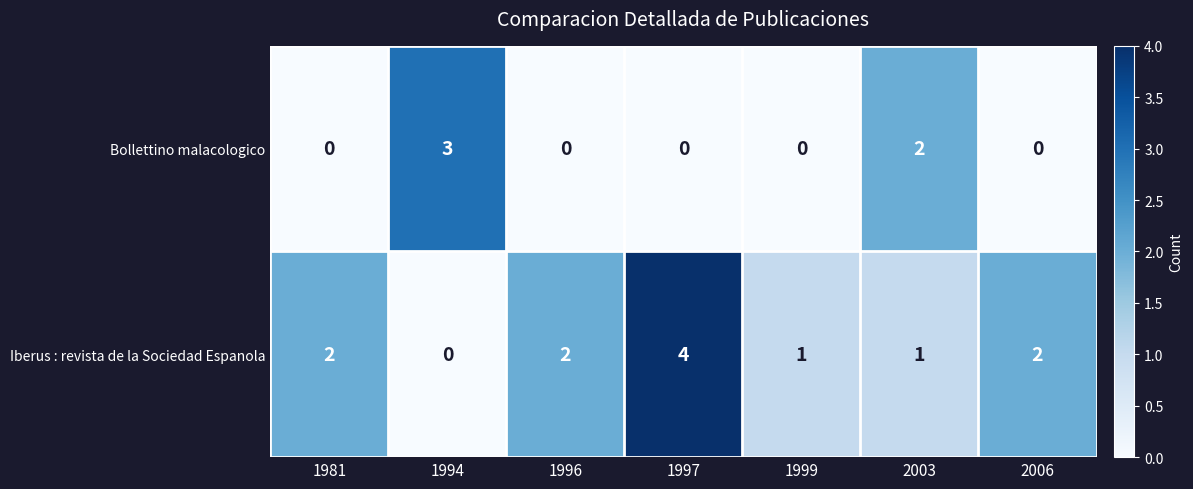

True or false: Bollettino malacologico has a value of 0 at 1999.

True